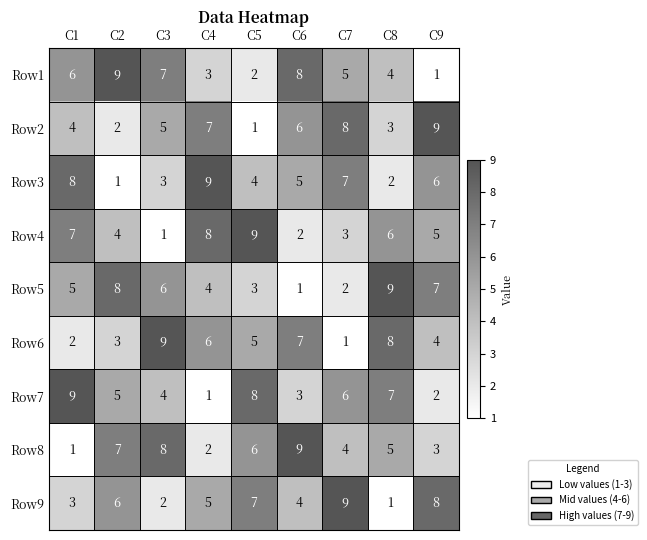

What is the average value of the Row4 series?

5